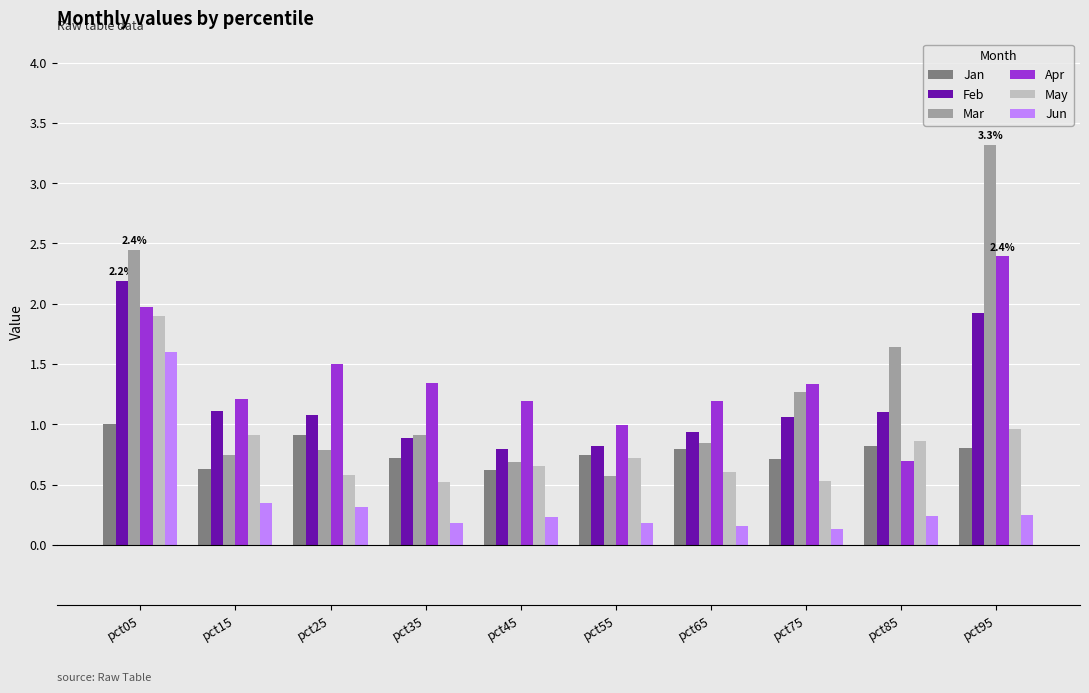

What is the value of the Jun bar at the 7th from the left?

0.2